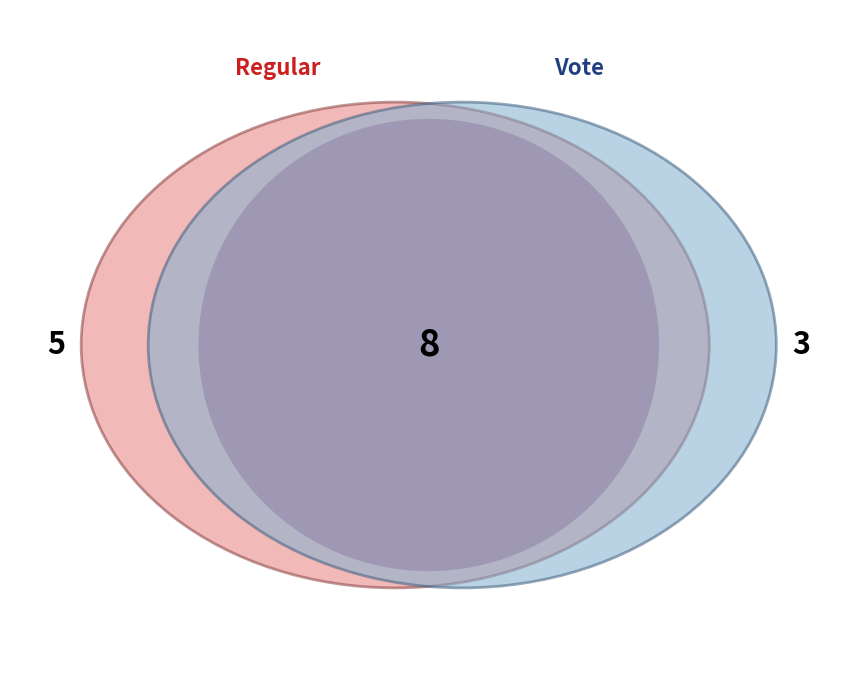

Count the number of slices in the pie.

2